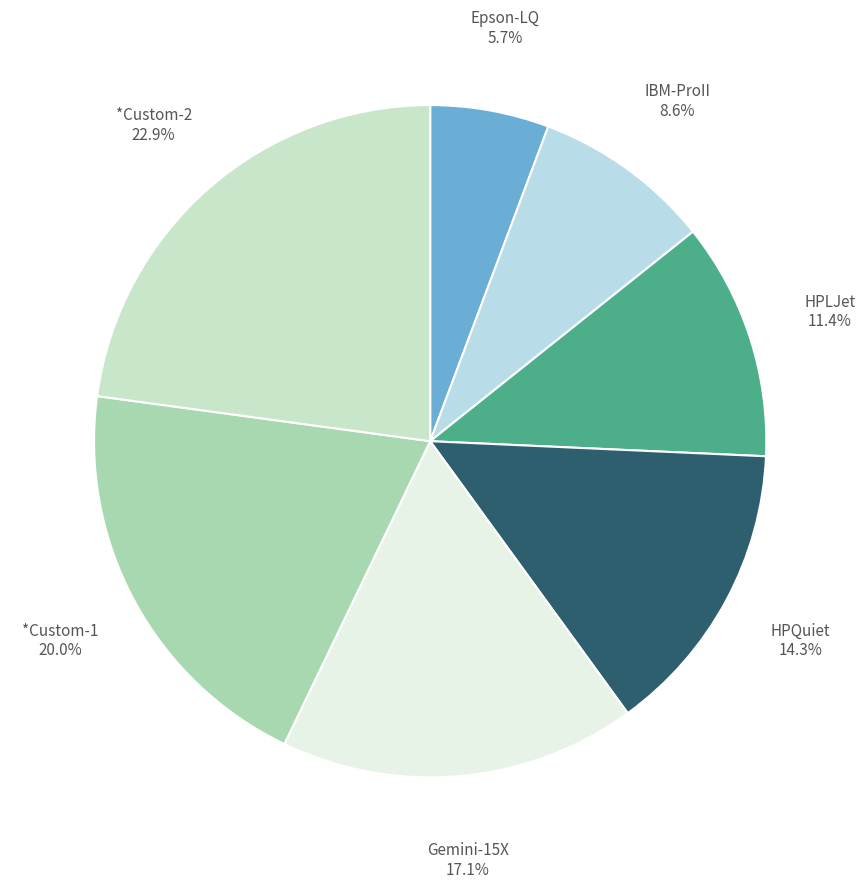

Between IBM-ProII and Gemini-15X, which is larger?

Gemini-15X